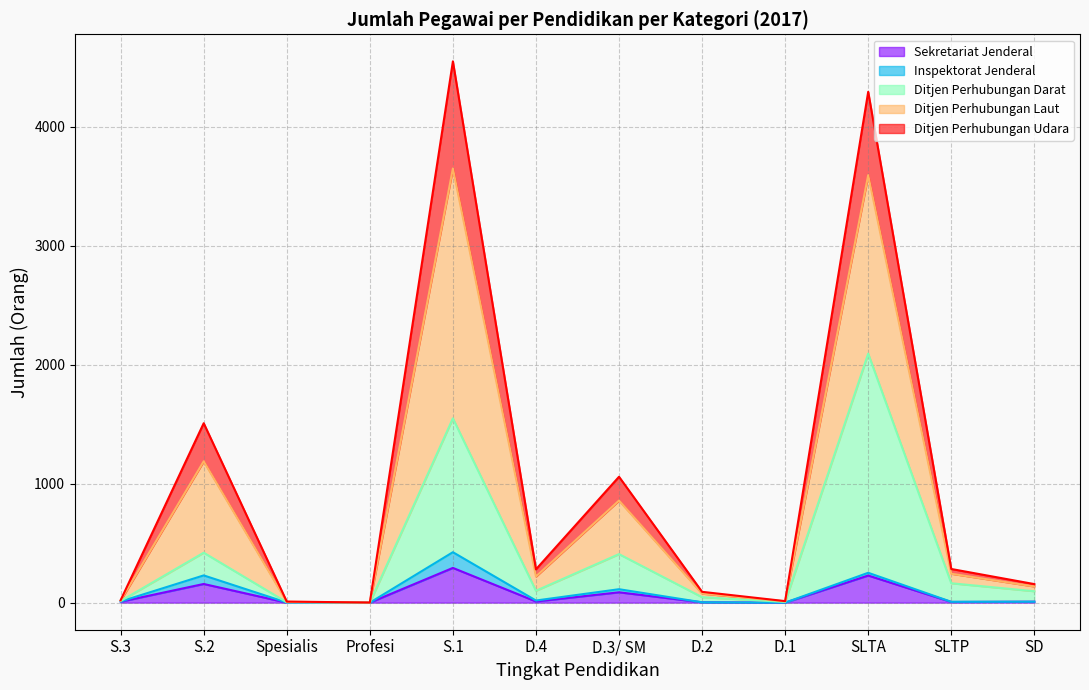

What is the maximum value shown in the chart?

4549